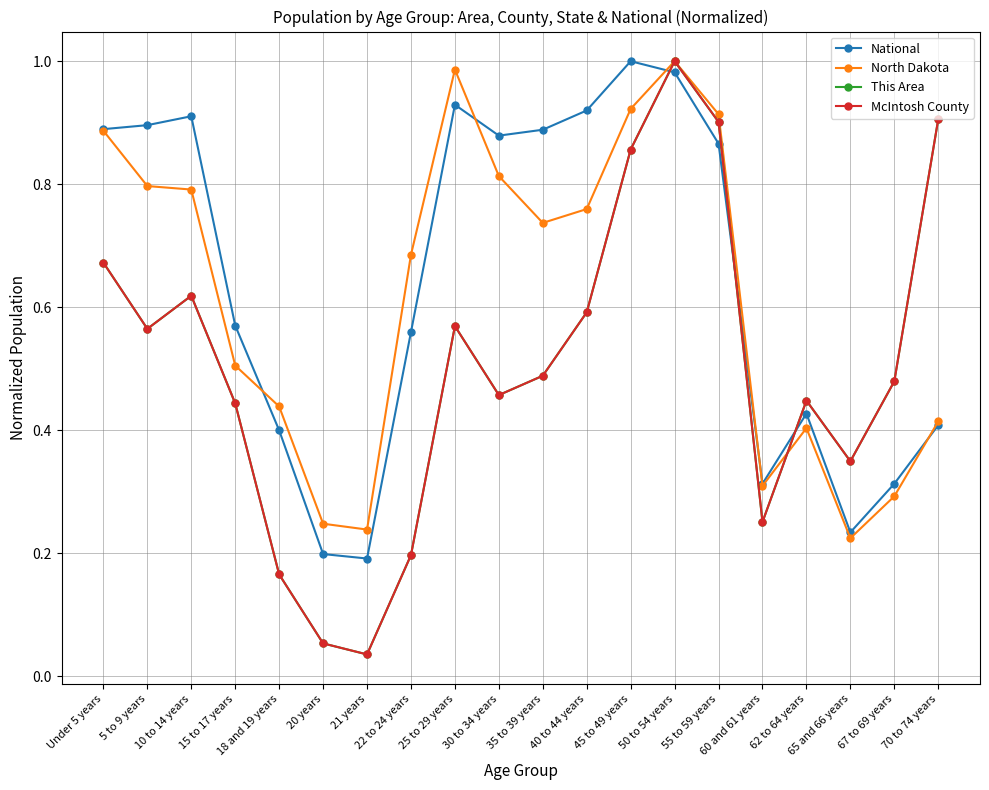

What is the total value across all series at 45 to 49 years?

3.6